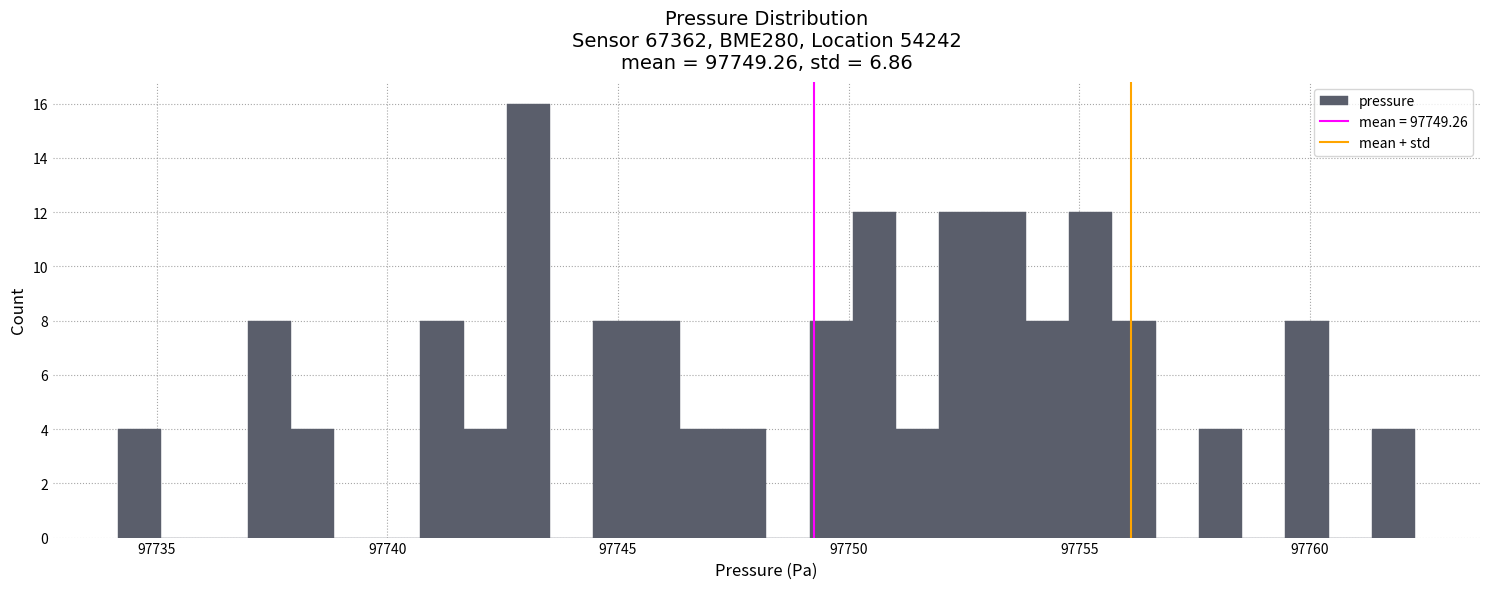

Read against the x-axis, roughly where is the centre of the tallest bar?

97743.0